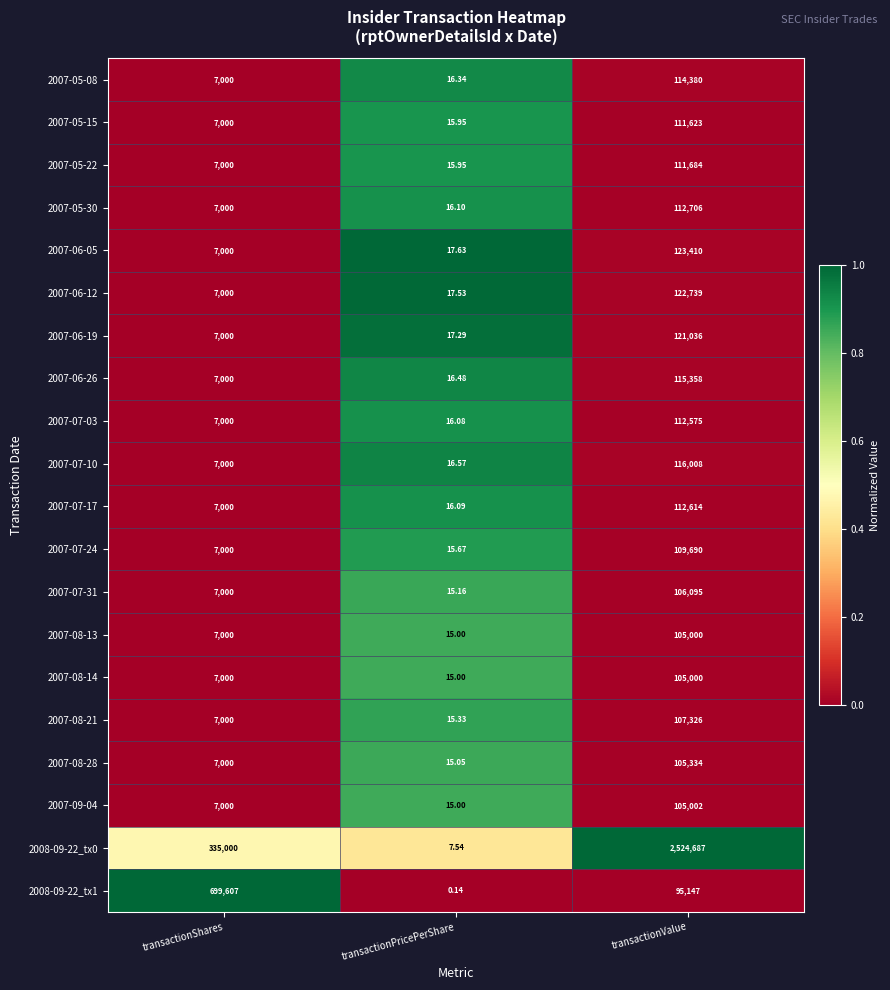

At which label is 2007-05-08 closest to 57198?

transactionShares